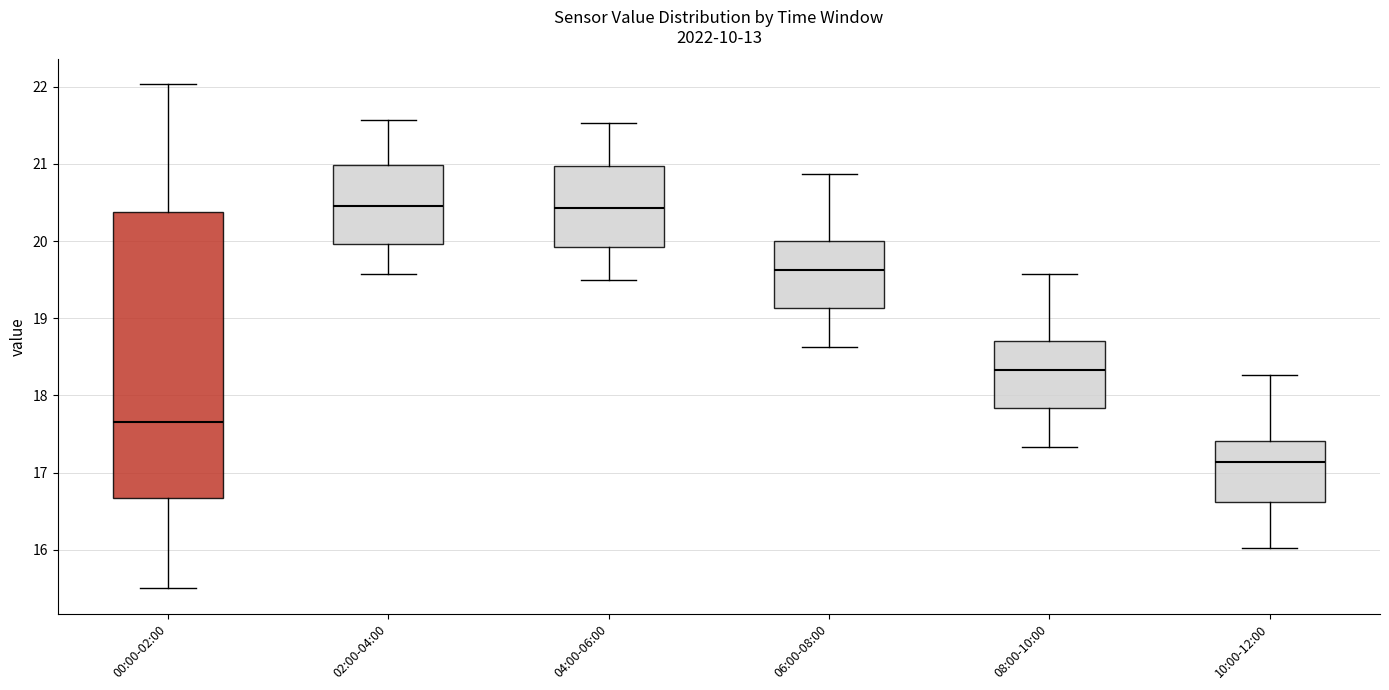

Where does the upper whisker of the box for 00:00-02:00 end on the y-axis? The values are not printed on the chart, so give them approximately, as read against the axis.

22.0